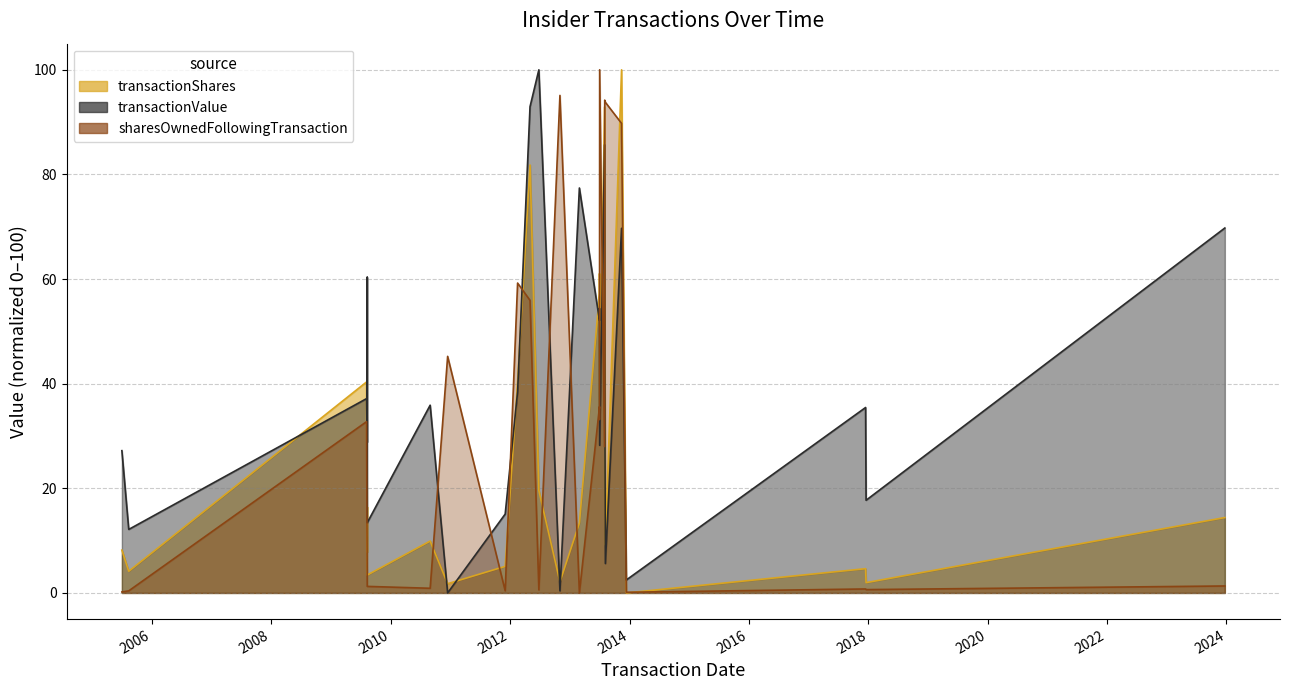

Between 2009-08-10 and 2013-07-01, which series saw the biggest shift?

transactionShares